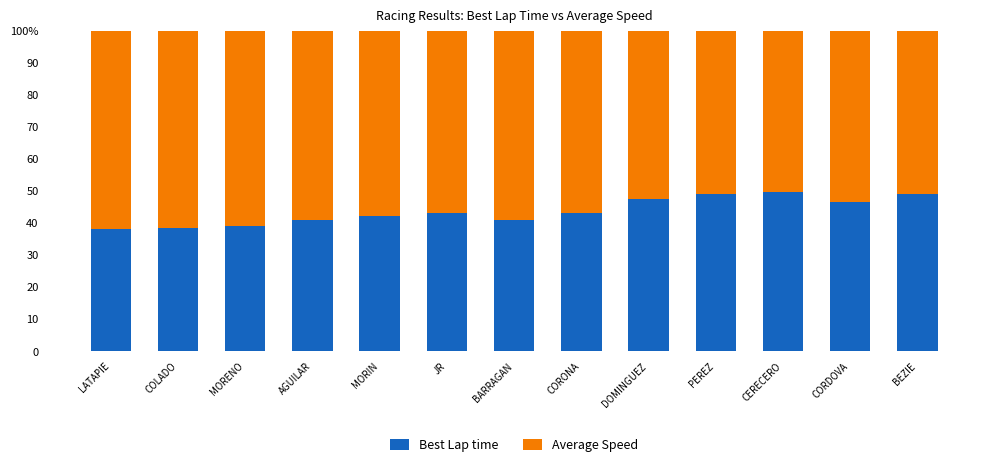

What are all the series names shown in the legend?

Best Lap time, Average Speed